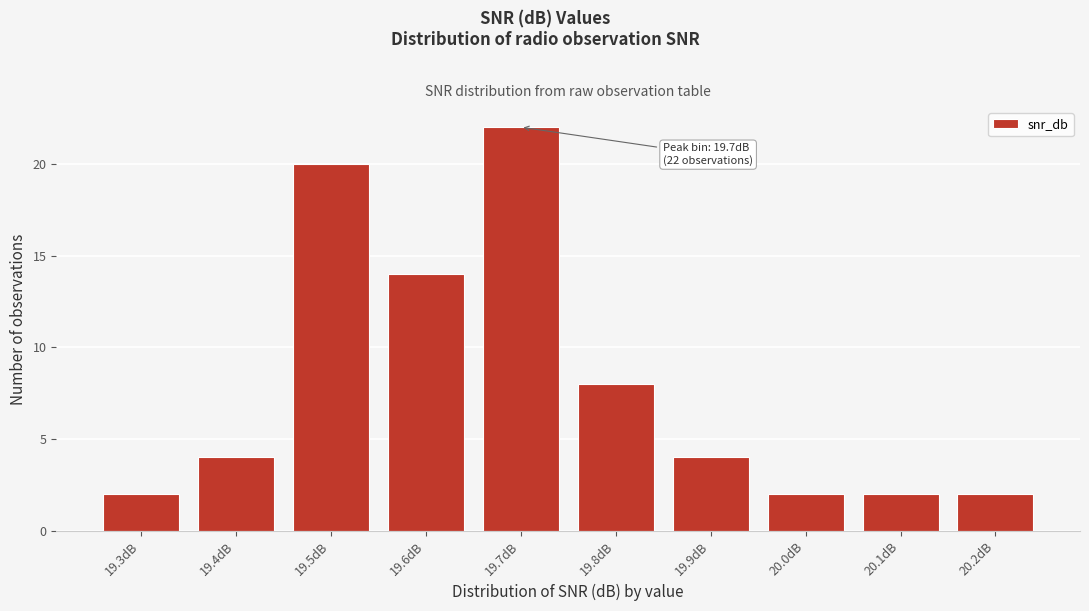

Reading left to right, what are all the values shown in this chart?

2	4	20	14	22	8	4	2	2	2